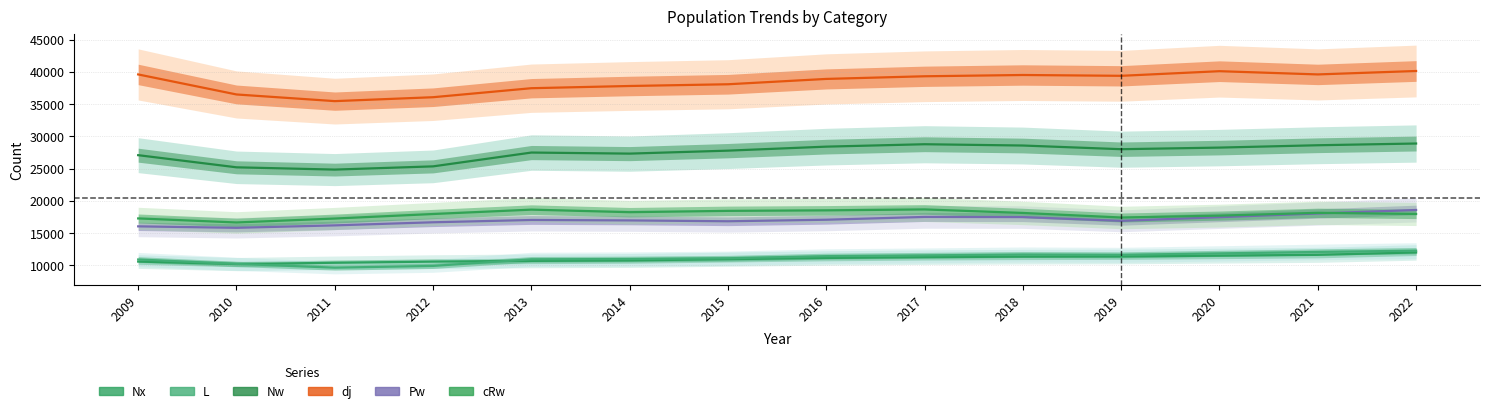

What are all the series names shown in the legend?

Nx, L, Nw, dj, Pw, cRw